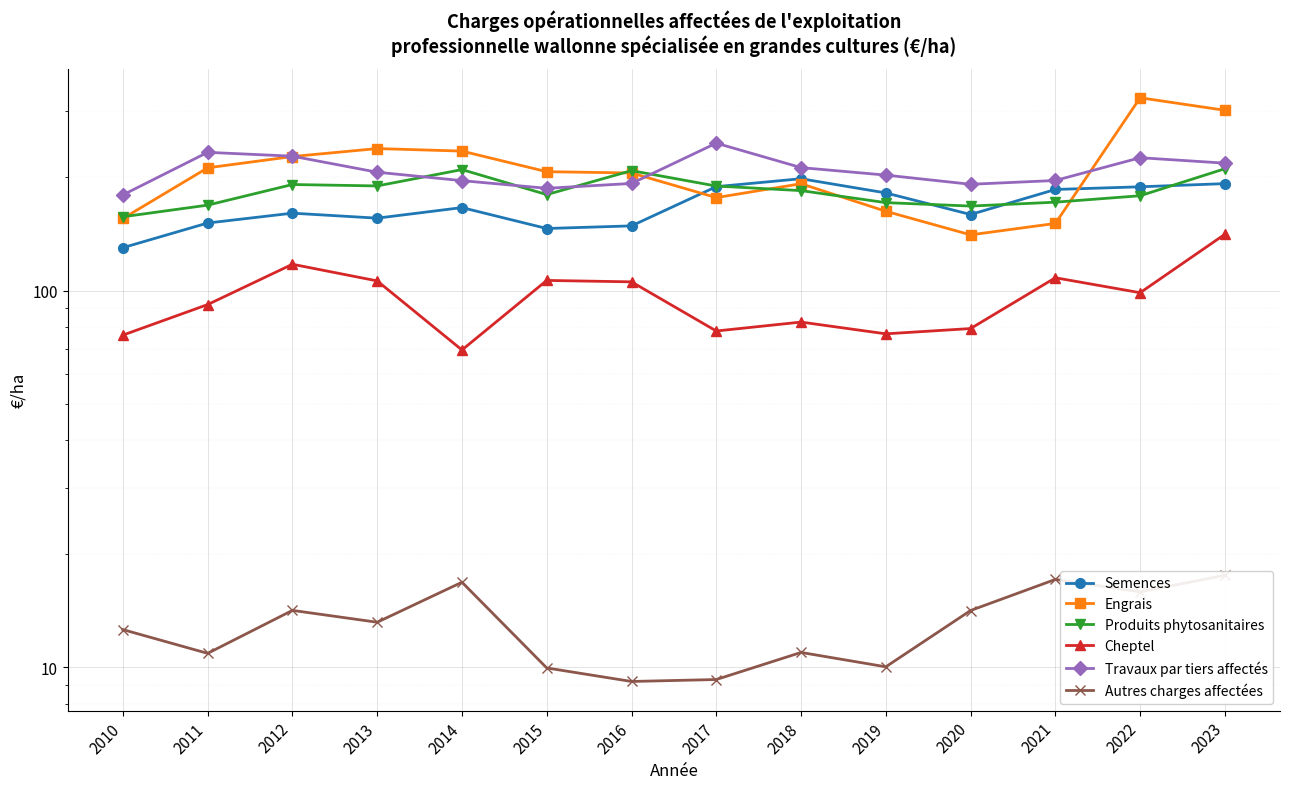

True or false: Autres charges affectées and Produits phytosanitaires intersect in this chart.

False